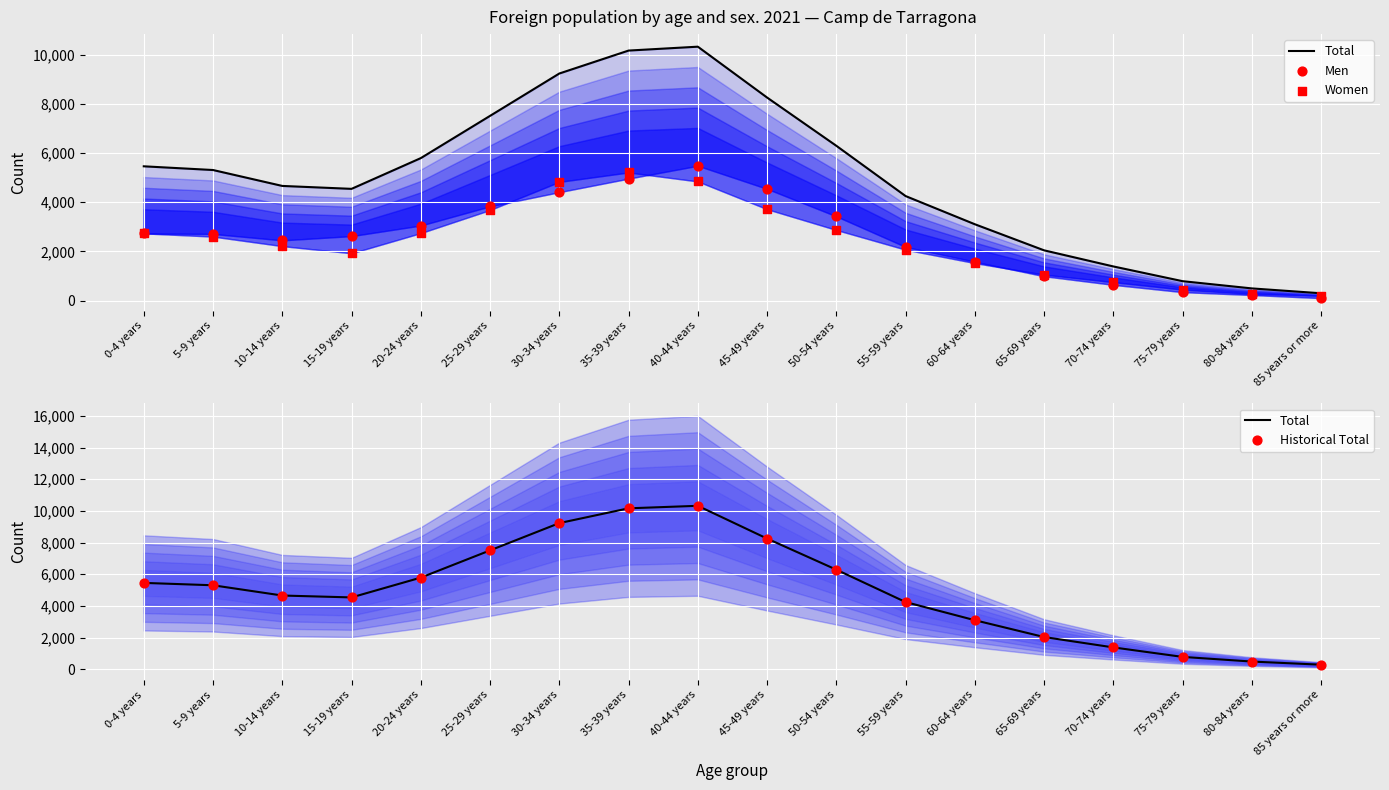

Which series contains the lowest Y value?

Men